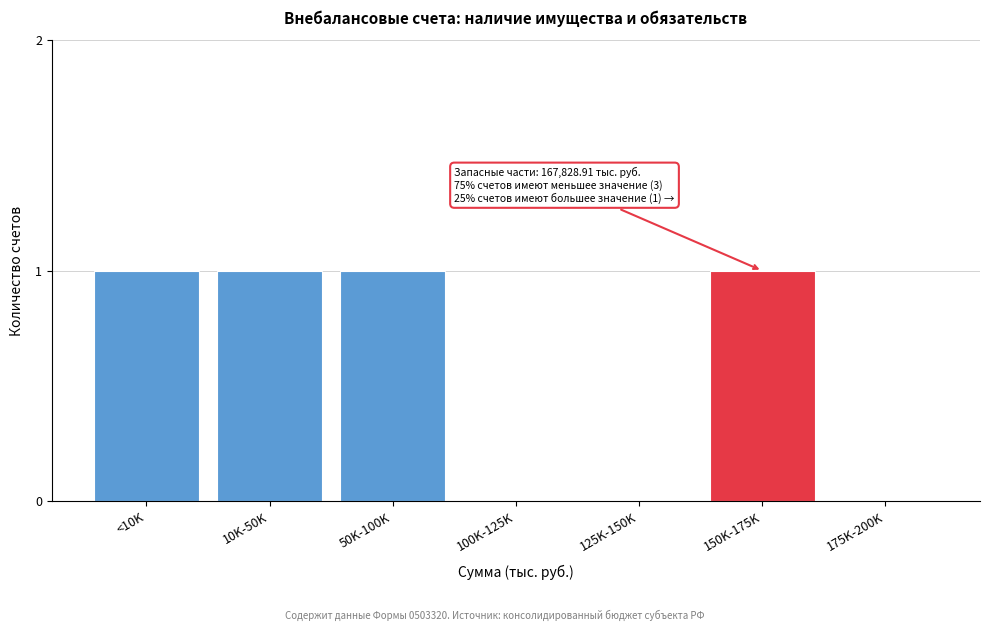

Reading left to right, what are all the values shown in this chart?

<10K=1	10K-50K=1	50K-100K=1	100K-125K=0	125K-150K=0	150K-175K=1	175K-200K=0